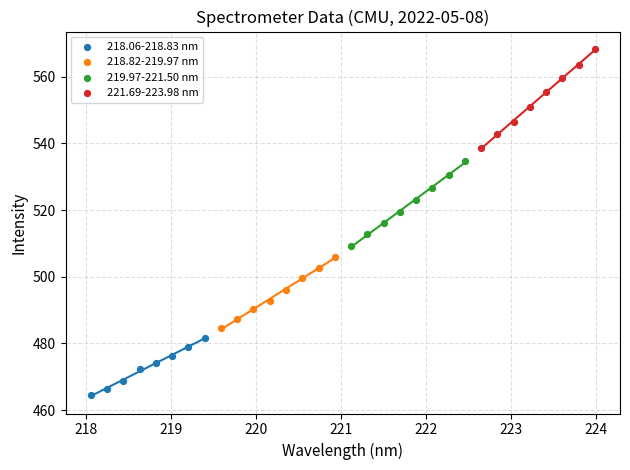

Which series contains the lowest Y value?

218.06-218.83 nm